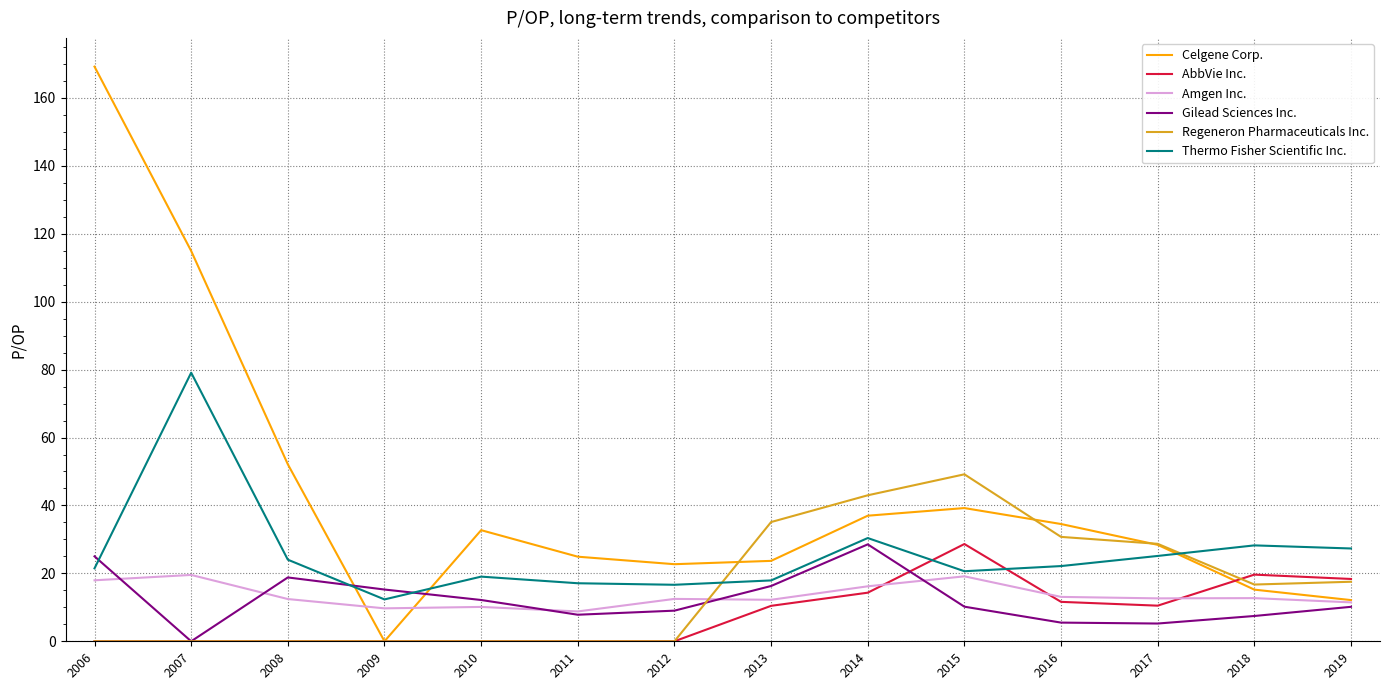

In Gilead Sciences Inc., how many points are higher than both neighbors (excluding endpoints)?

2